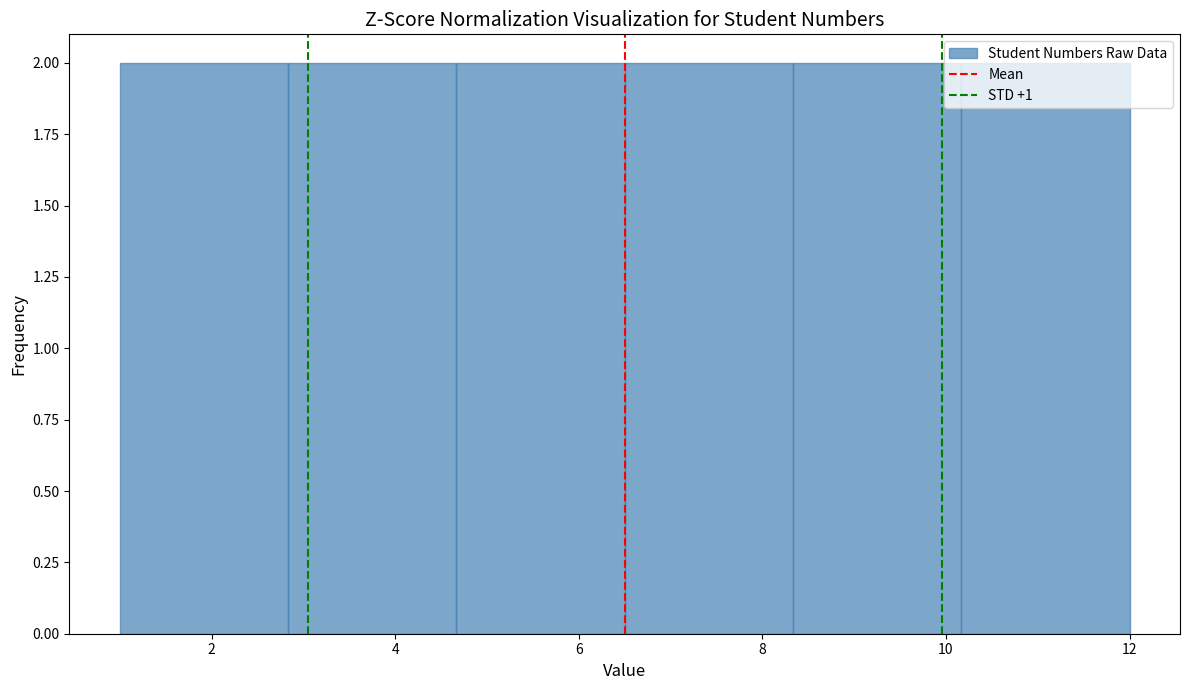

Reading left to right, list every bar in this chart as the range it spans on the x-axis followed by its height. Neither the bar edges nor the heights are printed on the chart, so give them approximately, as read against the axes.

1.0 to 2.8: 2
2.8 to 4.6: 2
4.6 to 6.6: 2
6.6 to 8.4: 2
8.4 to 10.2: 2
10.2 to 12.0: 2